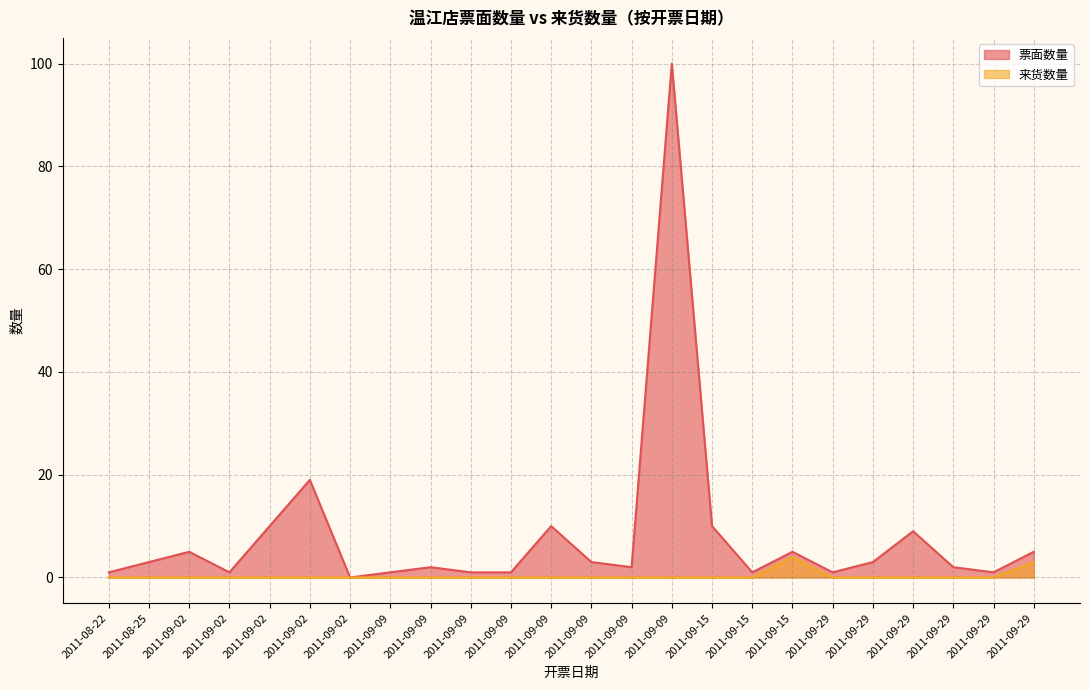

How many categories are shown in the chart?

24